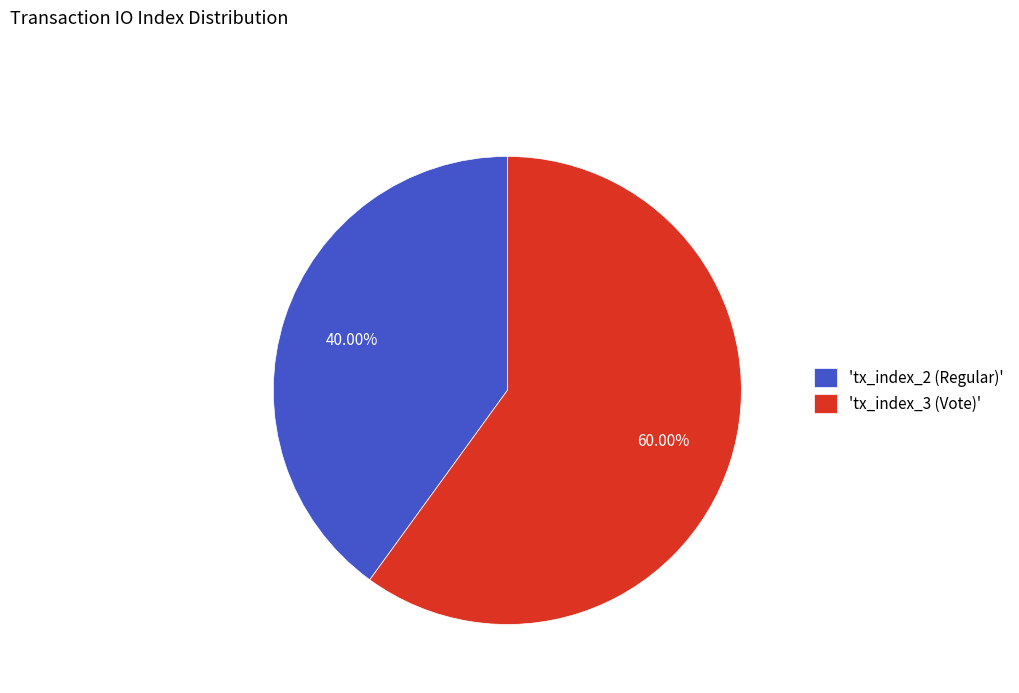

Rank the categories by value from lowest to highest.

'tx_index_2 (Regular)', 'tx_index_3 (Vote)'